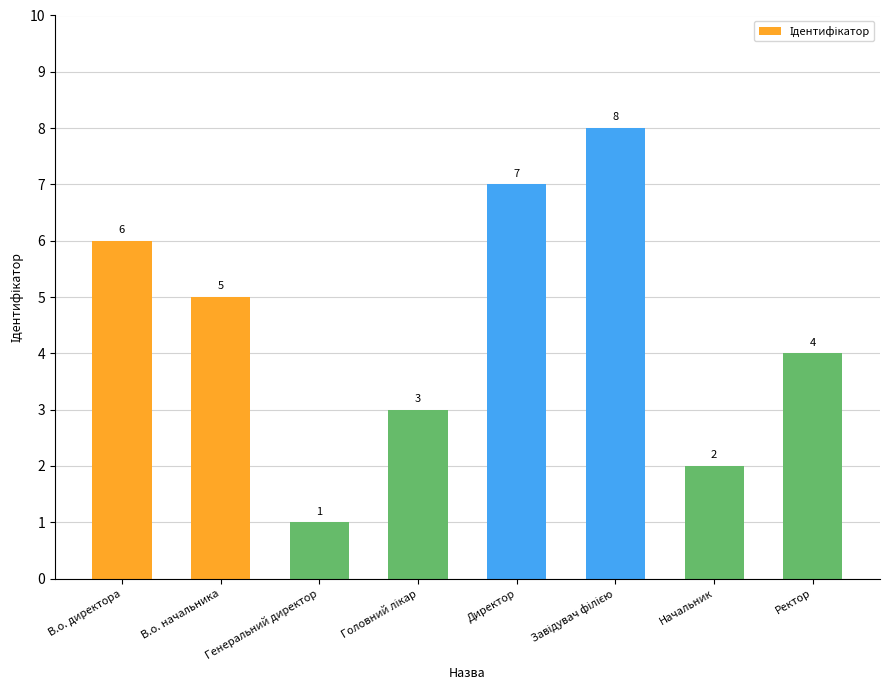

The chart shows a value of 7 at Директор. True or false?

True